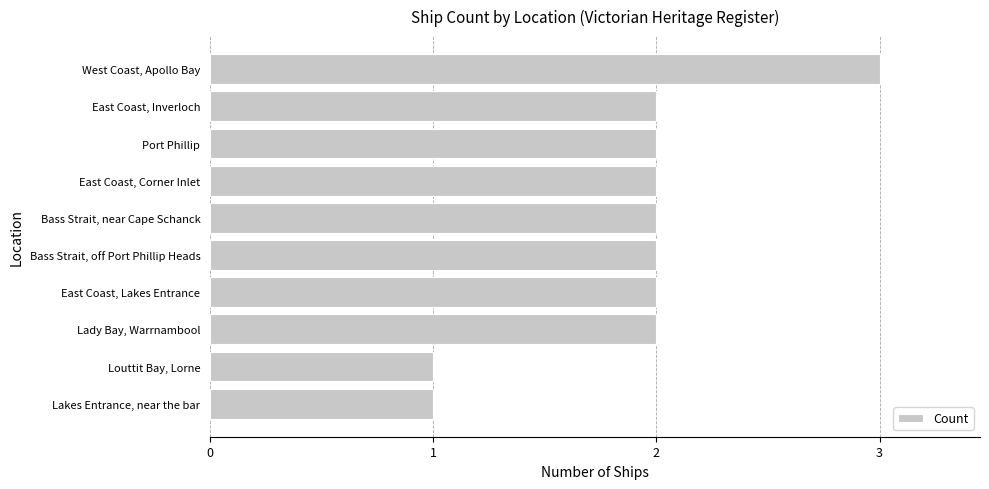

Are the bars grouped side by side (vs. stacked)?

No